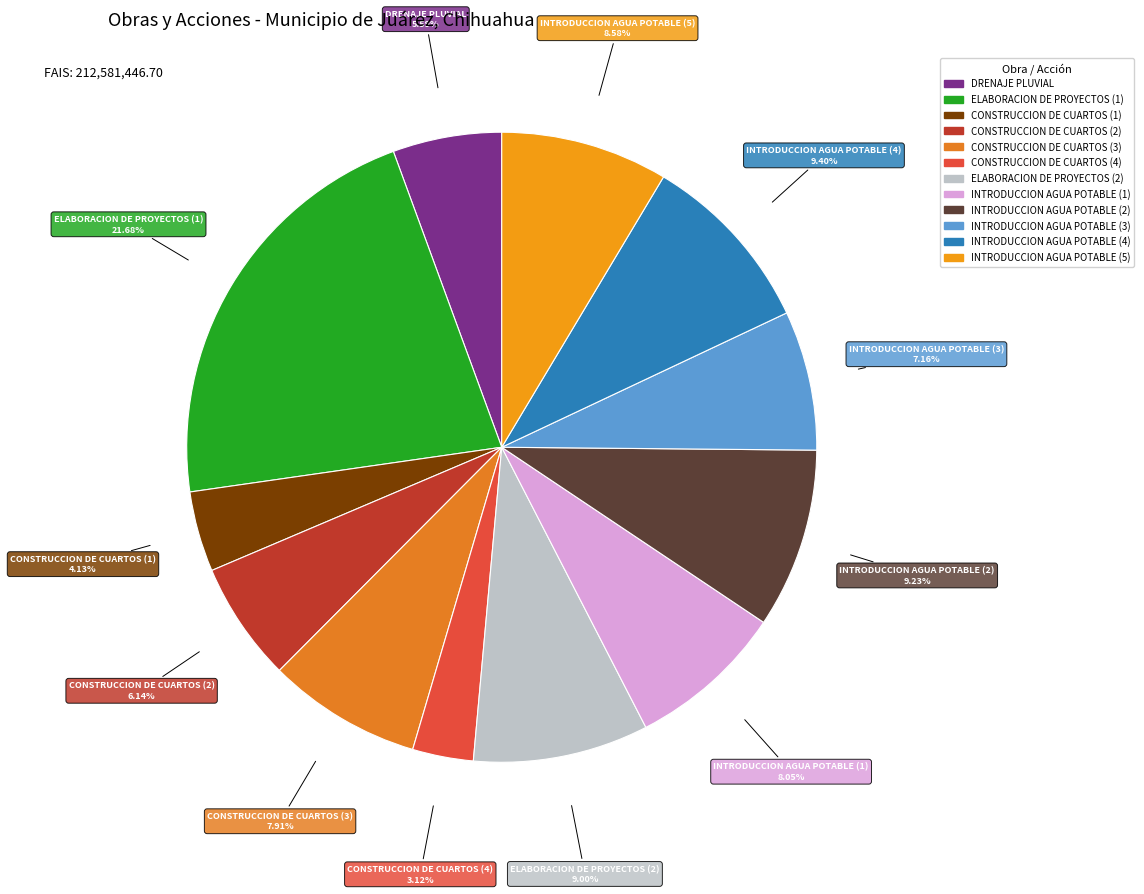

How many slices are in this pie chart?

12